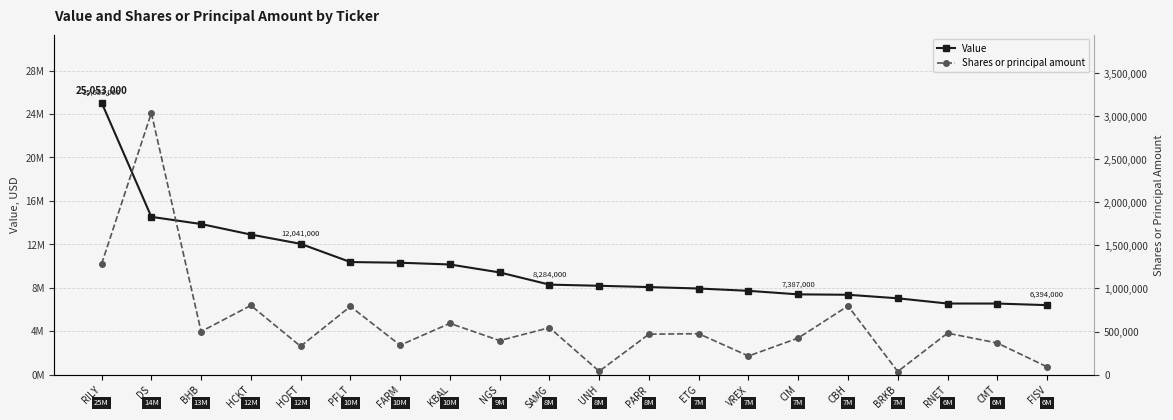

Reading left to right, transcribe all the data shown in this chart.

Value: 25053000	14526000	13864000	12894000	12041000	10363000	10300000	10140000	9406000	8284000	8177000	8058000	7926000	7712000	7387000	7349000	7024000	6543000	6540000	6394000
Shares or principal amount: 1284783	3038889	500139	802882	328103	791644	341061	595050	394394	545000	38211	469298	474310	215533	424307	797103	35213	481101	366783	89662